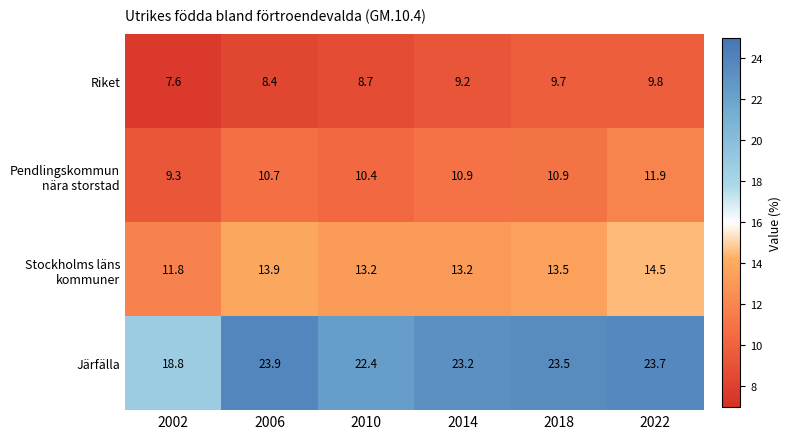

What is the difference between the Riket values at 2014 and 2022?

0.6